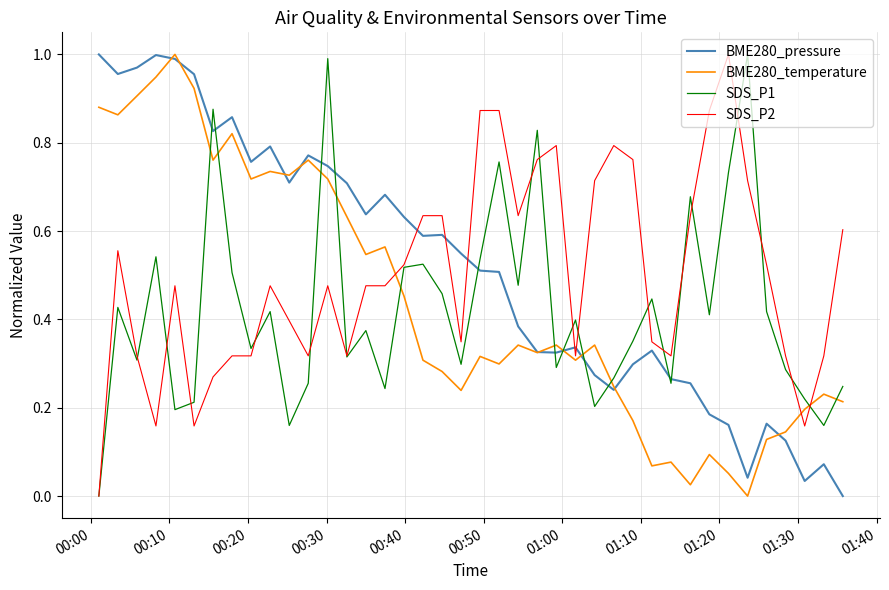

How many positive values does the SDS_P2 series have?

39